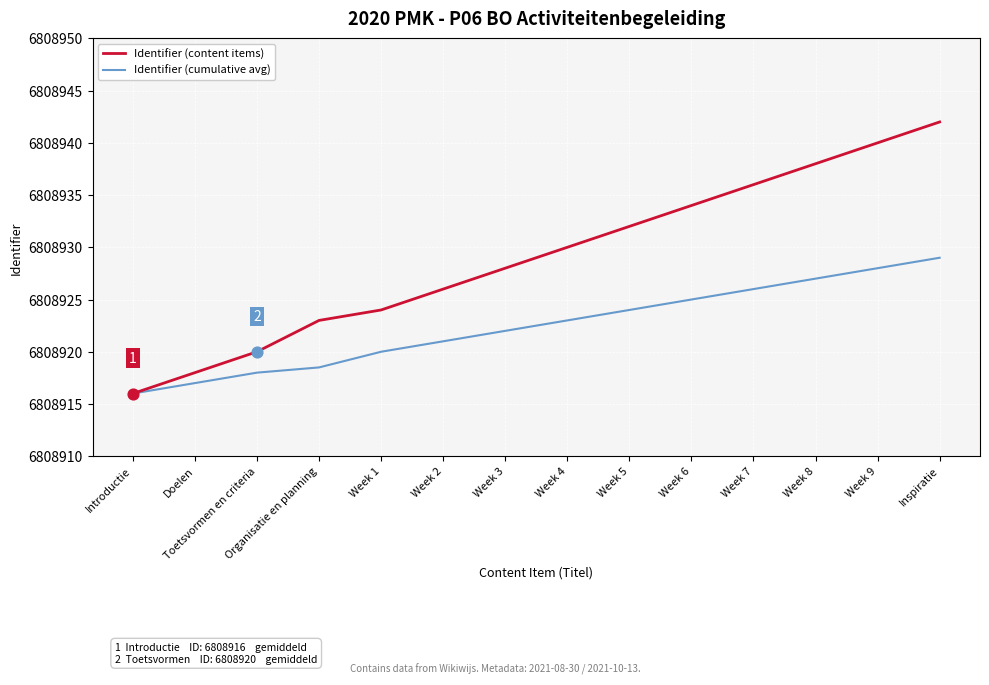

What is the difference between the highest and lowest values at Organisatie en planning?

4.5